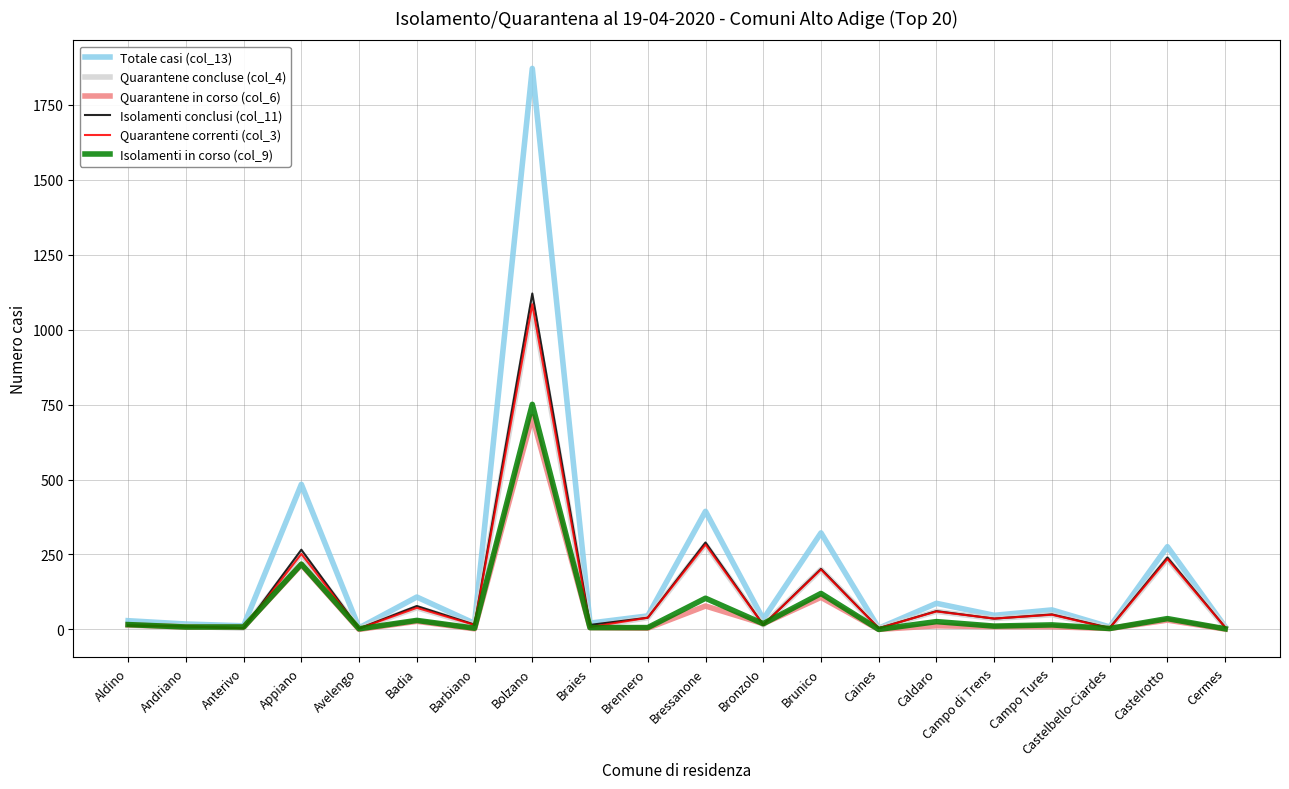

Is this an area chart (filled region under the line)?

No